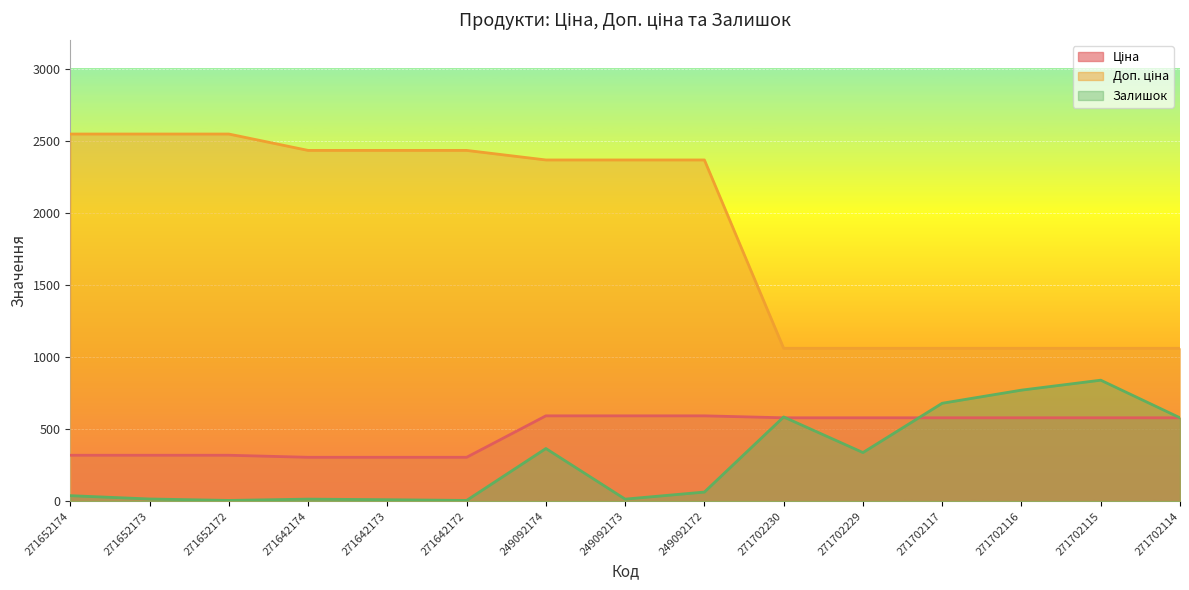

Reading right to left, extract all data points from this chart.

Ціна: 271702114=578.1	271702115=578.1	271702116=578.1	271702117=578.1	271702229=578.1	271702230=578.1	249092172=591.6	249092173=591.6	249092174=591.6	271642172=304.1	271642173=304.1	271642174=304.1	271652172=318.3	271652173=318.3	271652174=318.3
Доп. ціна: 271702114=1060.0	271702115=1060.0	271702116=1060.0	271702117=1060.0	271702229=1060.0	271702230=1060.0	249092172=2366.5	249092173=2366.5	249092174=2366.5	271642172=2432.8	271642173=2432.8	271642174=2432.8	271652172=2546.4	271652173=2546.4	271652174=2546.4
Залишок: 271702114=578.0	271702115=839.0	271702116=770.0	271702117=679.0	271702229=337.0	271702230=584.0	249092172=63.0	249092173=14.0	249092174=365.0	271642172=5.0	271642173=10.0	271642174=14.0	271652172=5.0	271652173=15.0	271652174=38.0